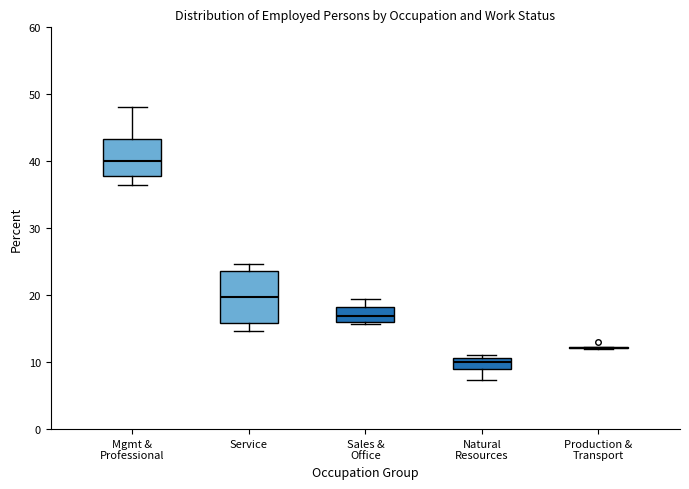

Where is the upper edge of the box for Mgmt & Professional on the y-axis? The values are not printed on the chart, so give them approximately, as read against the axis.

43